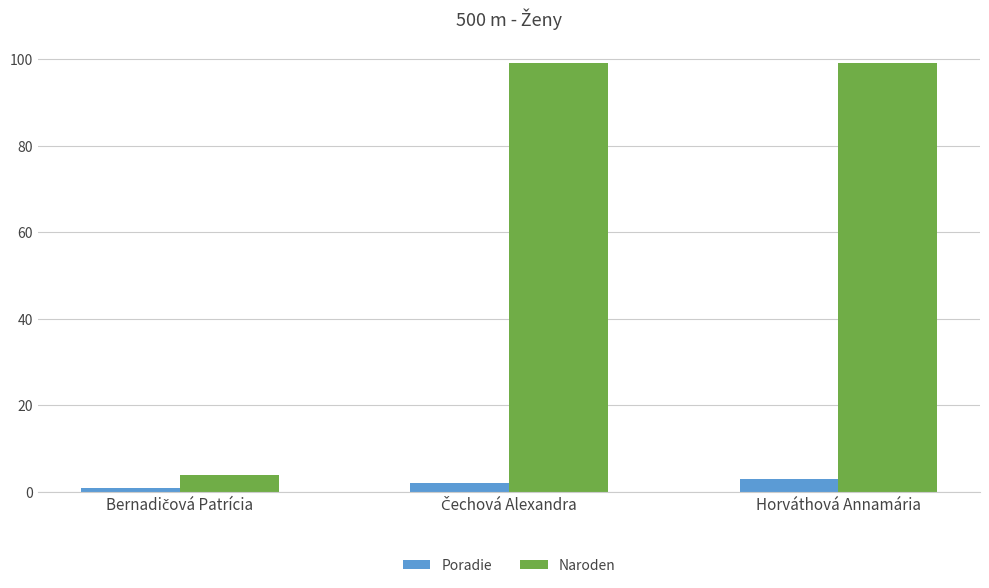

Is it true that Naroden equals 99 at Horváthová Annamária?

True